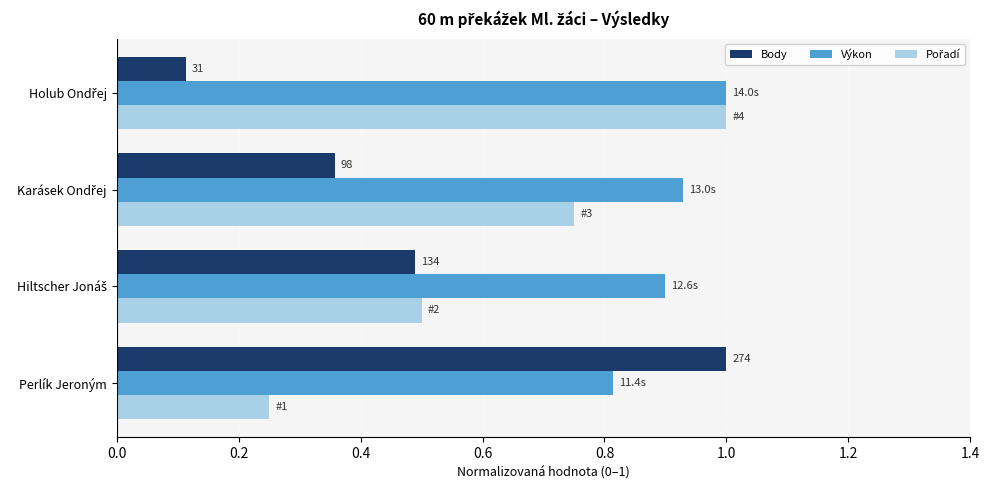

Which series has the largest total across all categories?

Výkon